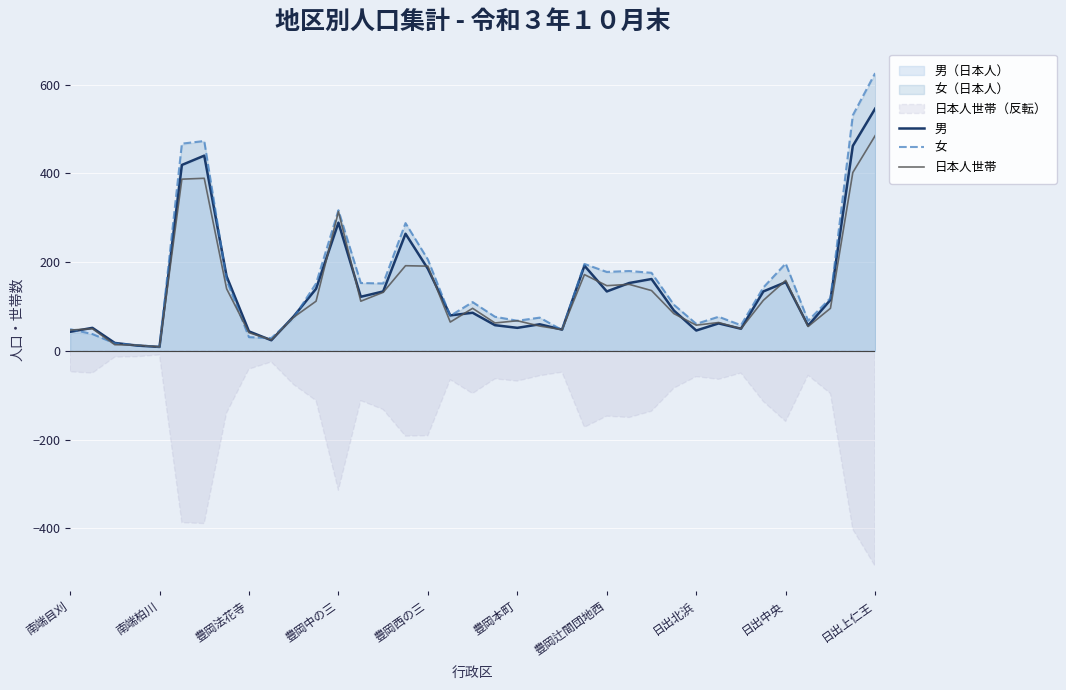

At which label does 女 reach its peak?

日出上仁王